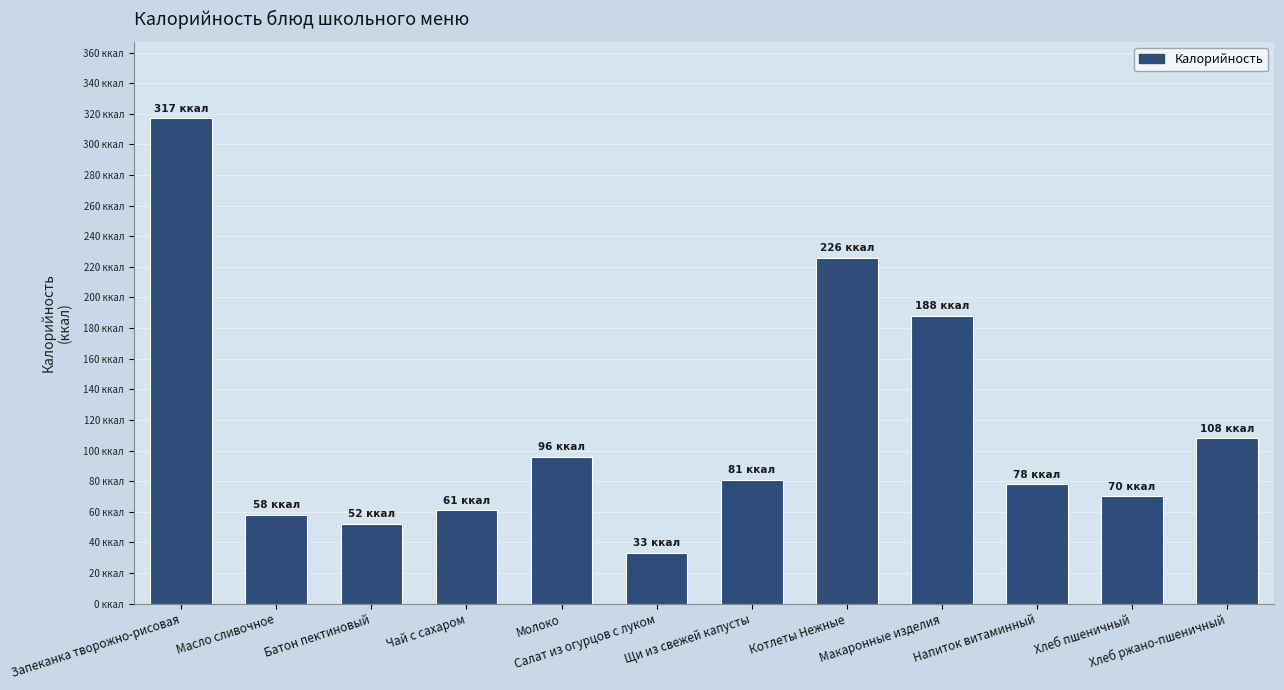

What is the sum of all values?

1368